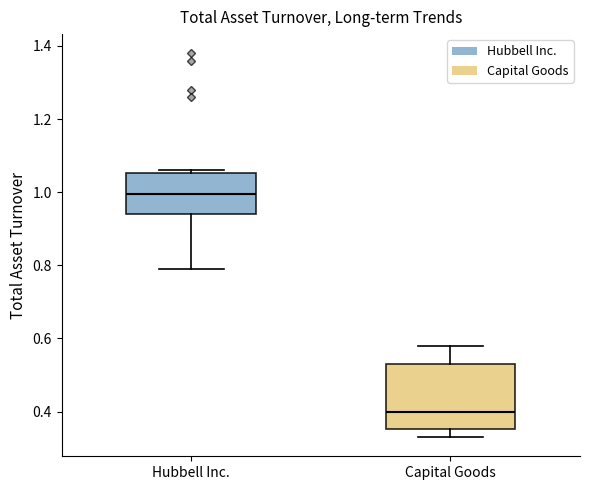

Comparing the boxes themselves (not the whiskers), which one is the tallest?

Capital Goods